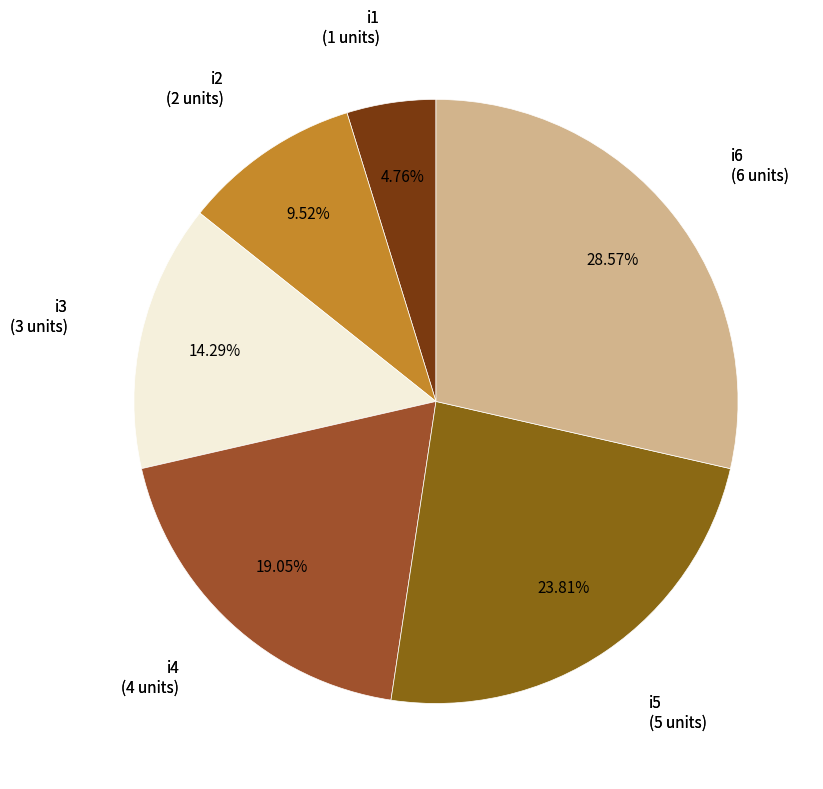

Is it true that i6 is 20% of the pie?

False